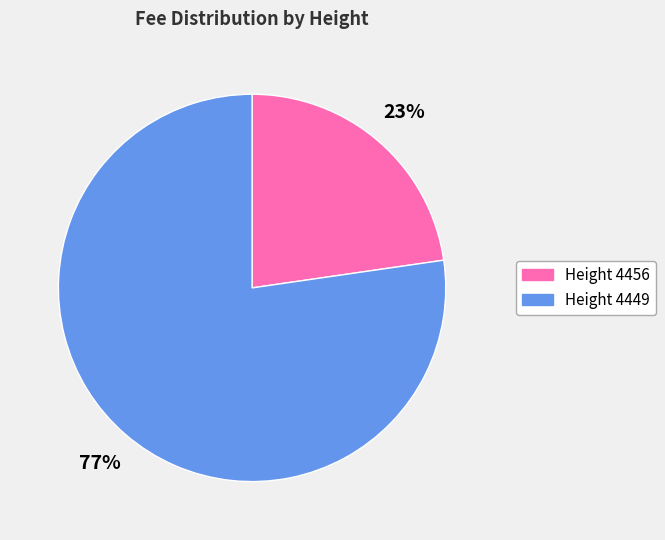

What percentage is the Height 4456 slice, to the nearest percent?

23%